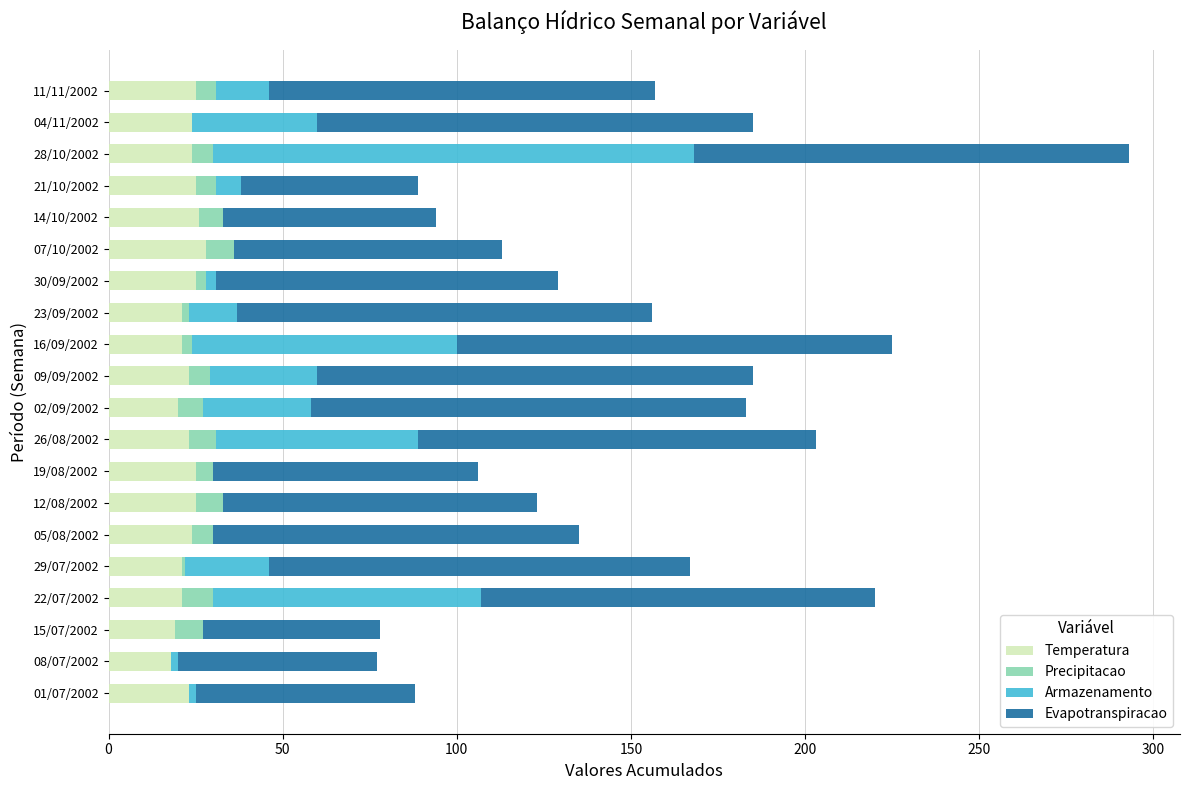

At which category is the sum across all series the highest?

28/10/2002